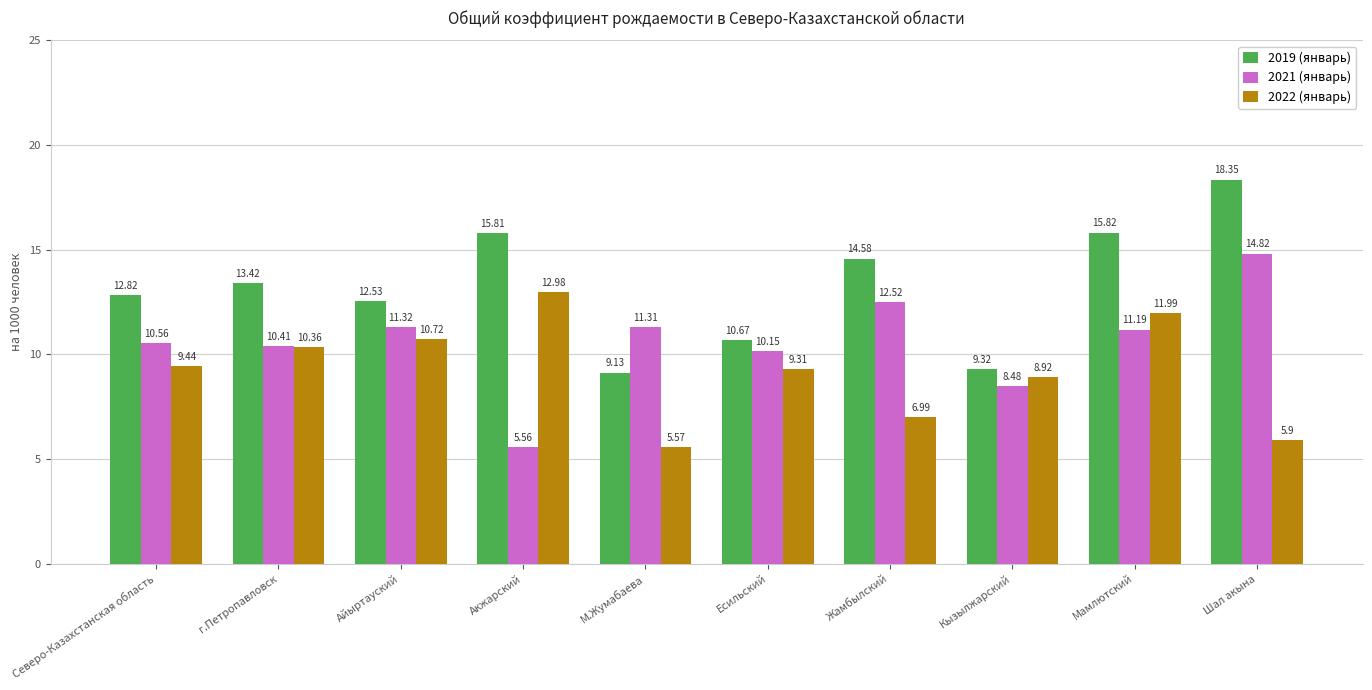

What is the sum of the 2019 (январь) values at Северо-Казахстанская область and Айыртауский?

25.4